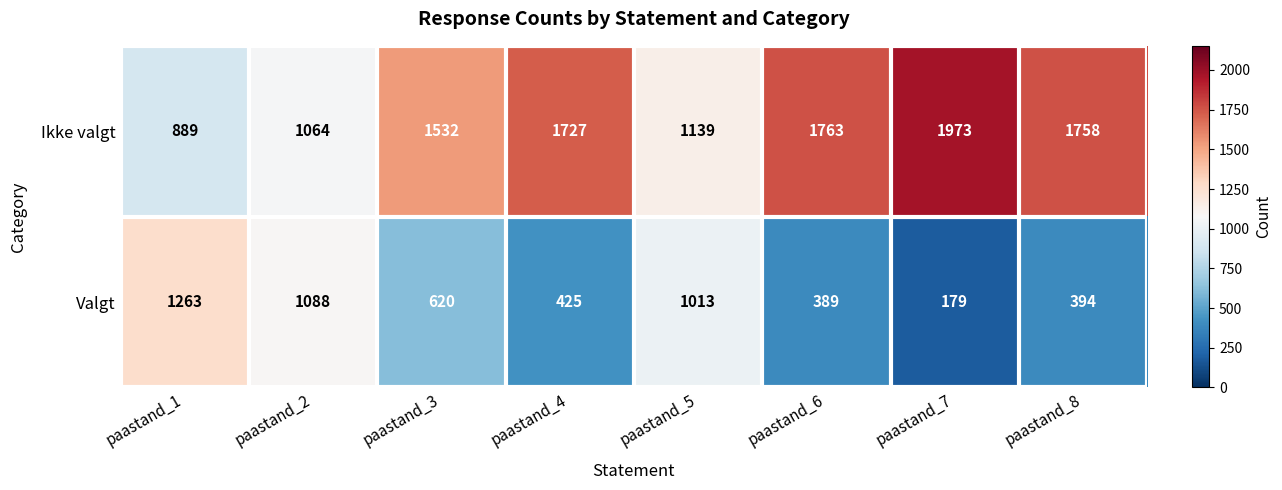

What is the difference between the maximum and minimum values in the Ikke valgt series?

1084